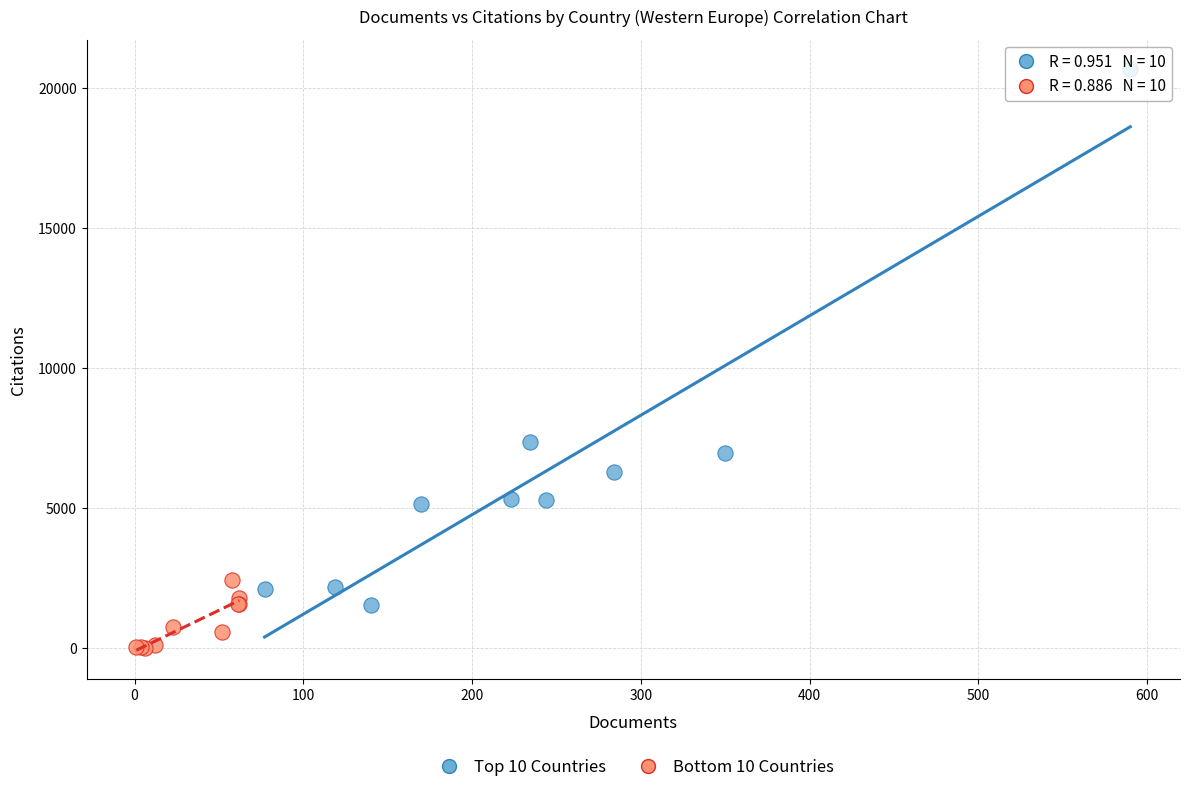

Which series reaches the maximum Y coordinate?

Top 10 Countries